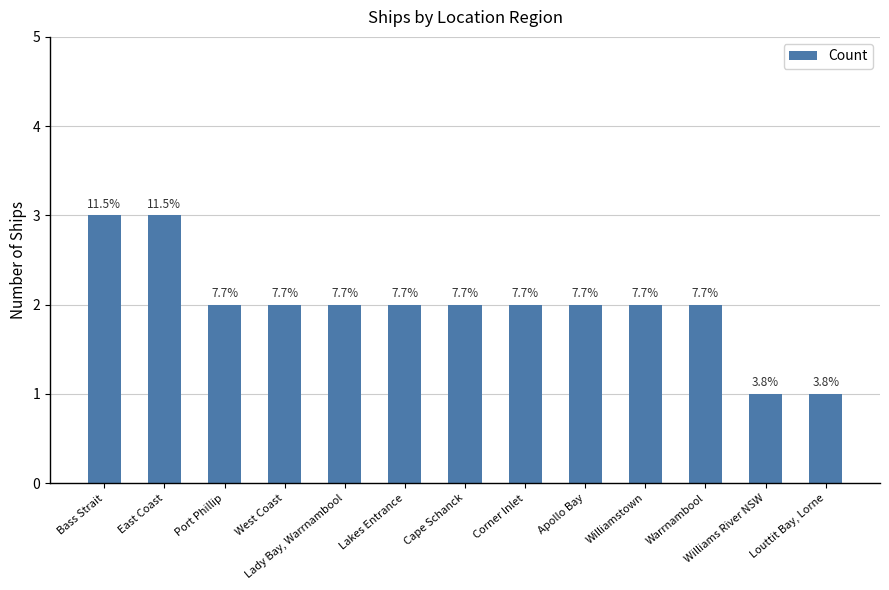

What is the maximum value shown in the chart?

3